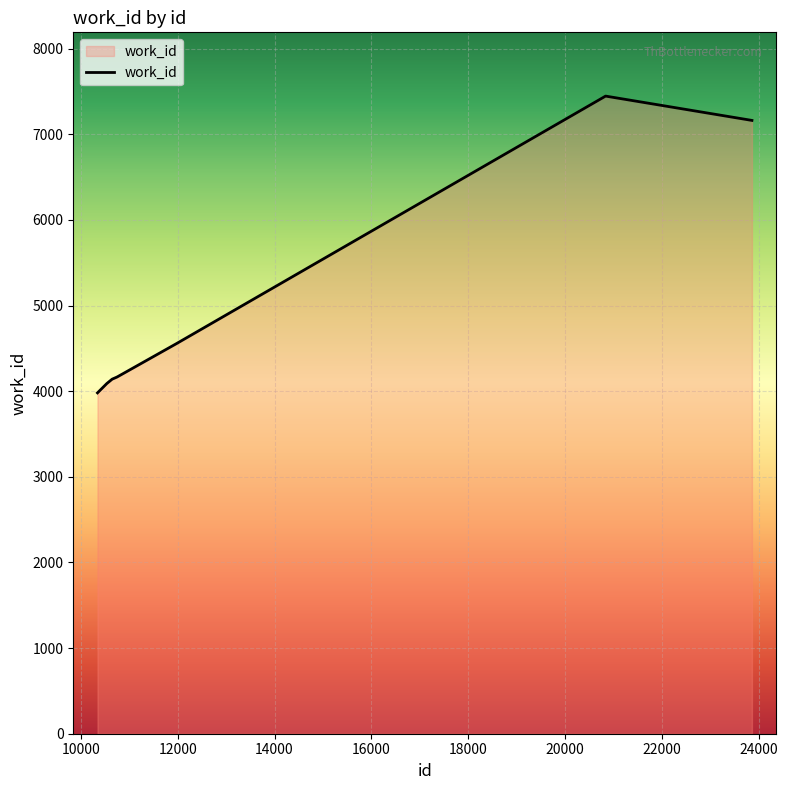

What is the smallest value displayed?

3981